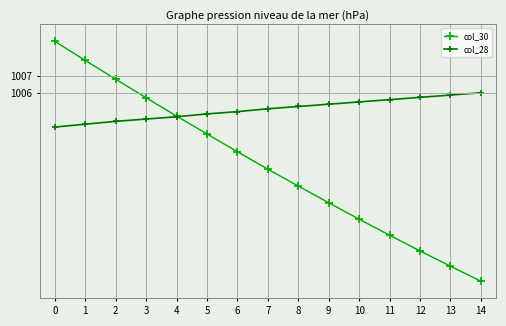

Is this an area chart (filled region under the line)?

No